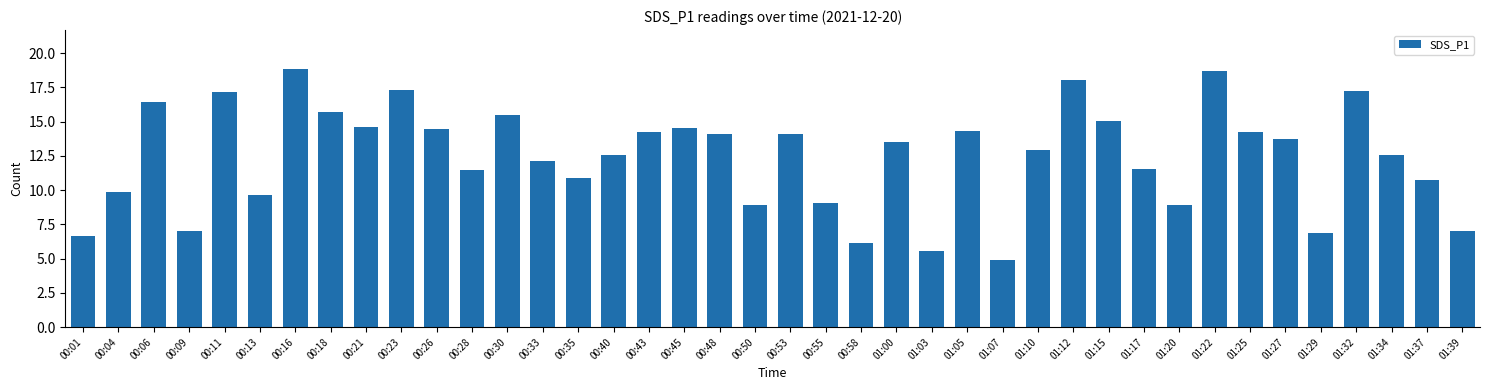

What is the change in value from 00:06 to 00:58?

-10.3